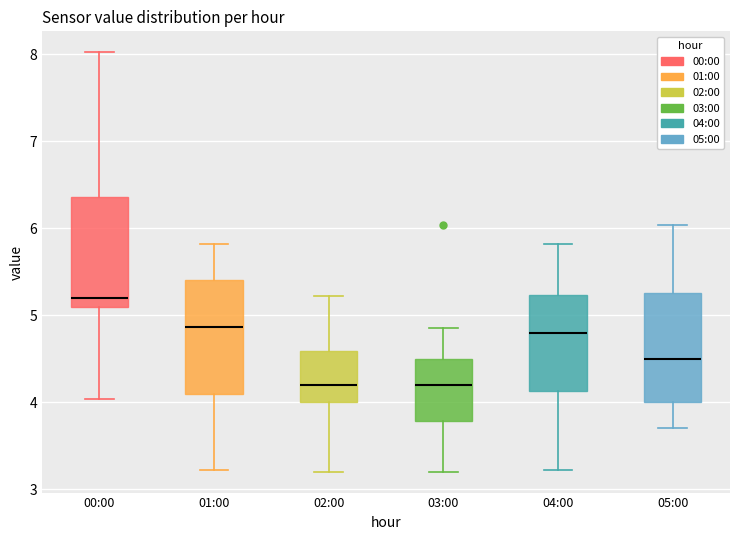

Reading left to right, transcribe this box plot: for each box, give where its median line is, the range the box spans, and where its two whiskers end, as read against the y-axis. The values are not printed on the chart, so give them approximately, as read against the axis.

00:00: median 5.2, box 5.1 to 6.4, whiskers 4.0 to 8.0
01:00: median 4.9, box 4.1 to 5.4, whiskers 3.2 to 5.8
02:00: median 4.2, box 4.0 to 4.6, whiskers 3.2 to 5.2
03:00: median 4.2, box 3.8 to 4.5, whiskers 3.2 to 4.9
04:00: median 4.8, box 4.1 to 5.2, whiskers 3.2 to 5.8
05:00: median 4.5, box 4.0 to 5.3, whiskers 3.7 to 6.0